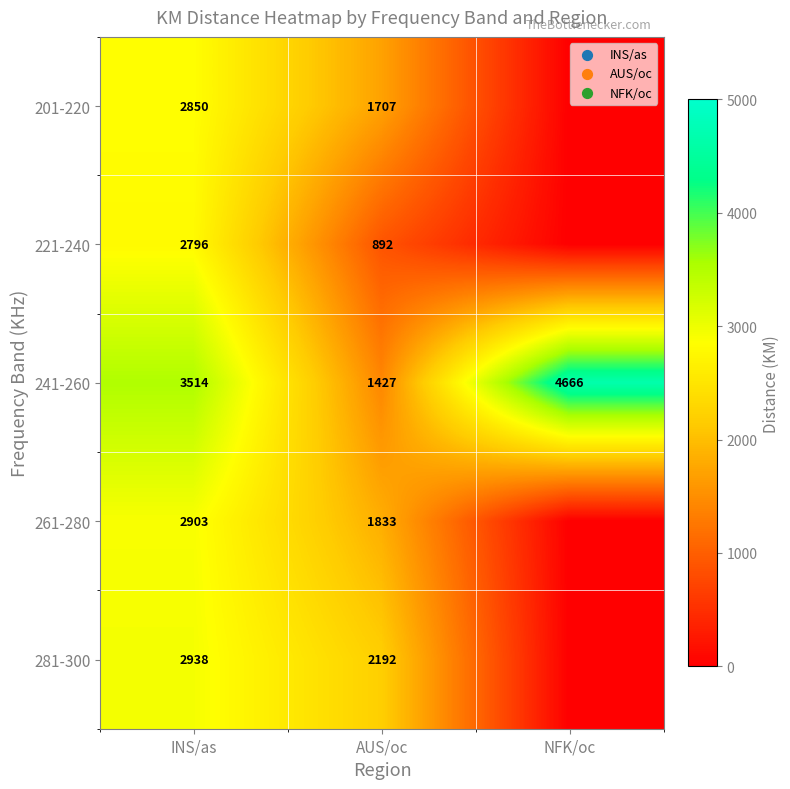

Is it true that 201-220 equals 1146 at AUS/oc?

False